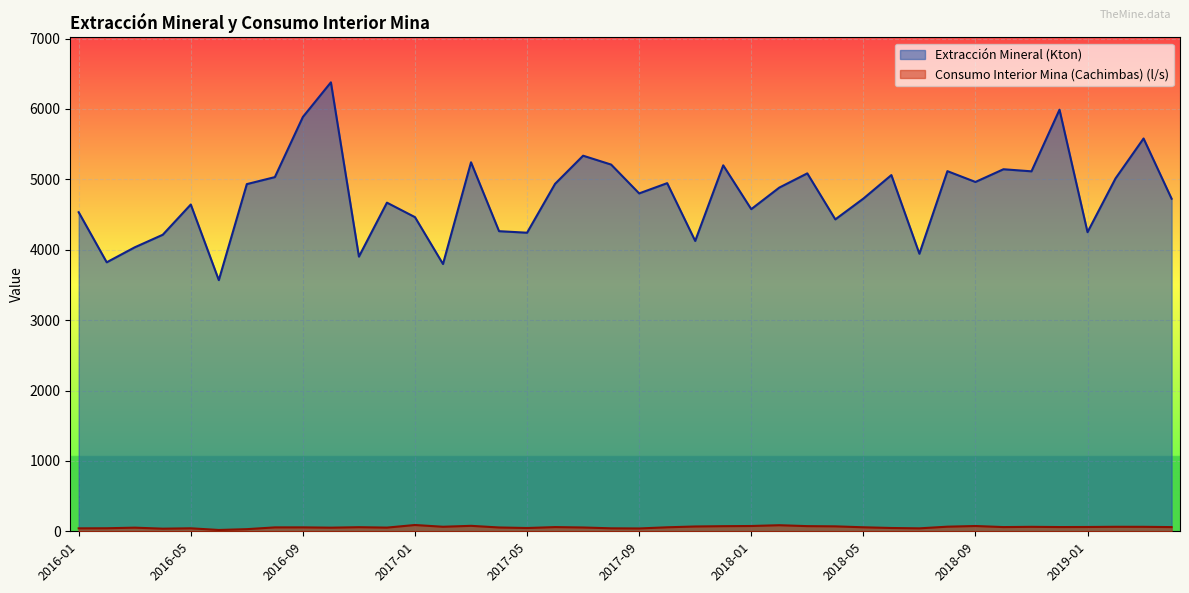

True or false: Consumo Interior Mina (Cachimbas) (l/s) and Extracción Mineral (Kton) cross at least once.

False